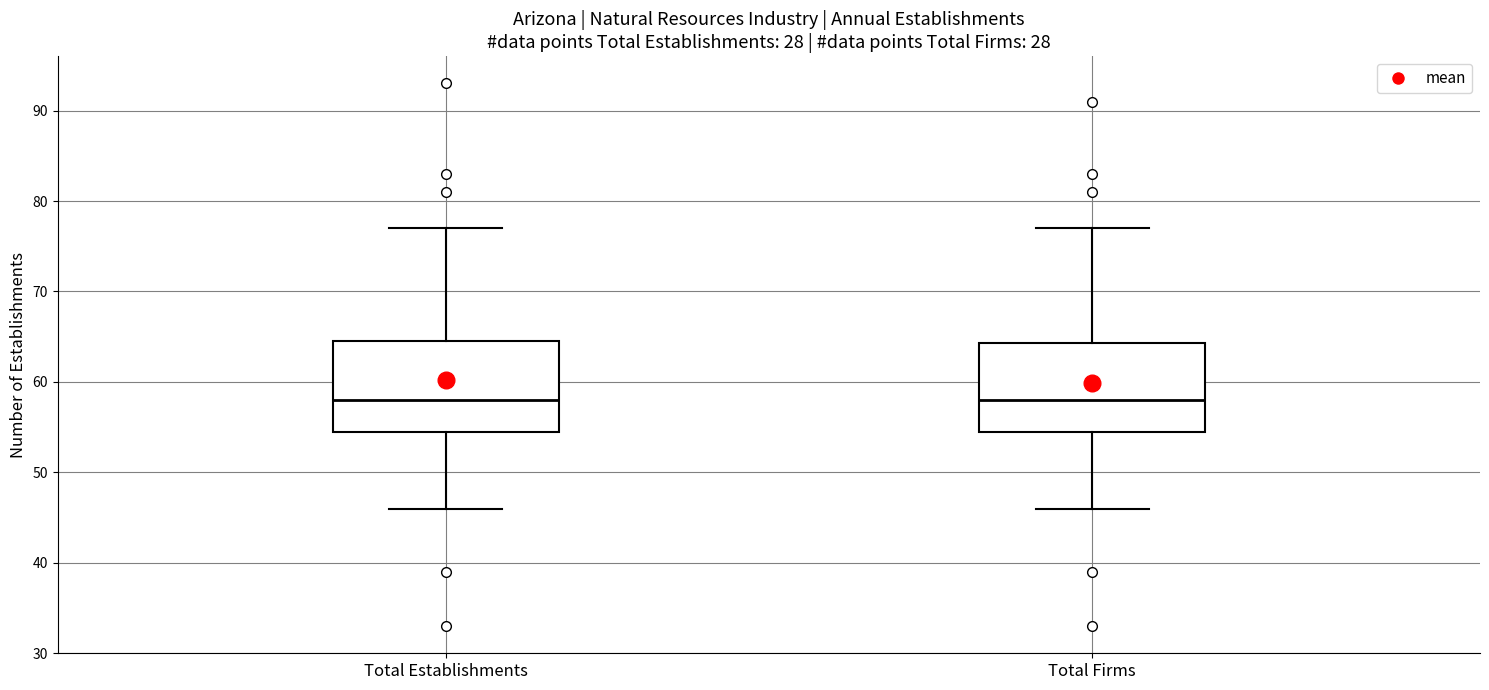

Where is the upper edge of the box for Total Establishments on the y-axis? The values are not printed on the chart, so give them approximately, as read against the axis.

65